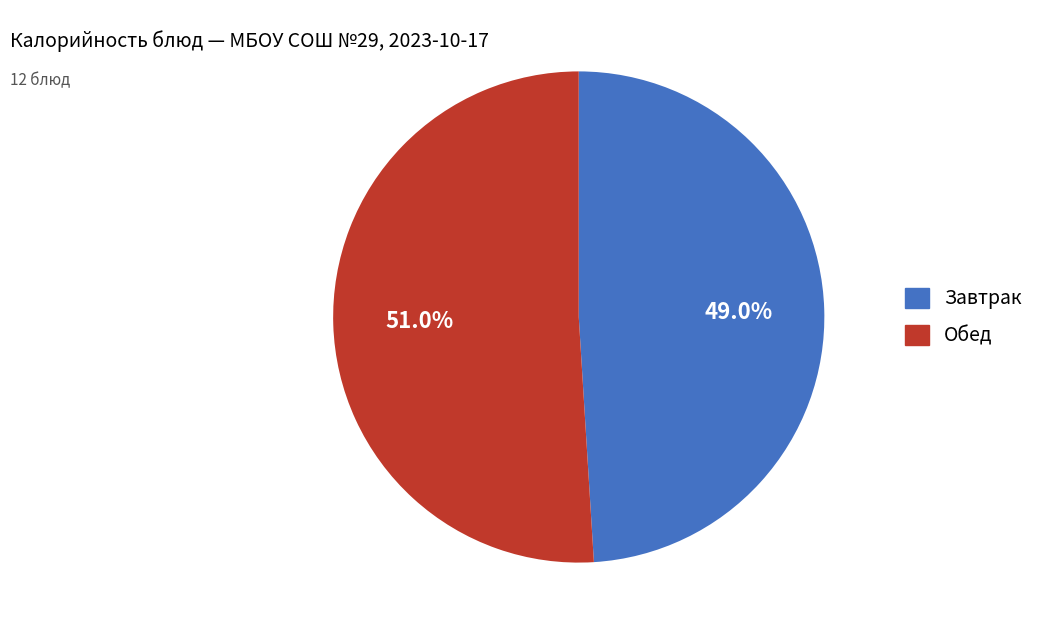

Is the sum of Обед and Завтрак greater than half?

Yes